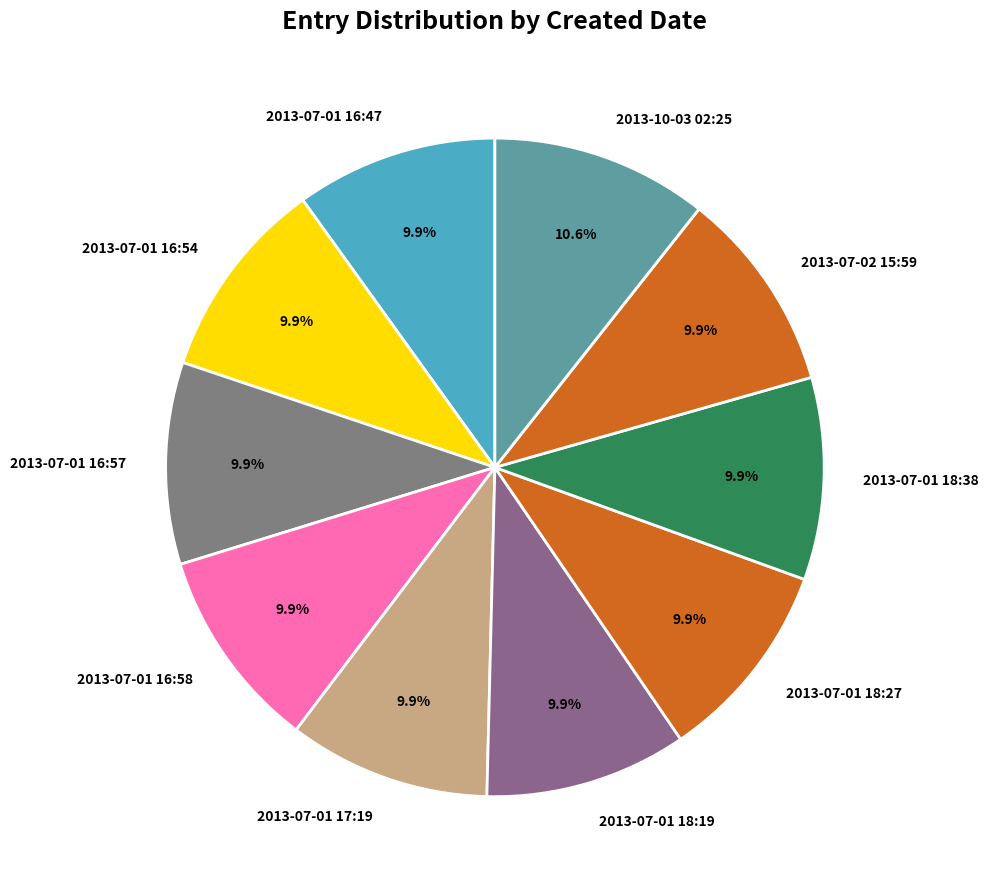

To the nearest percent, what is the difference between the largest and smallest slice percentages?

1%